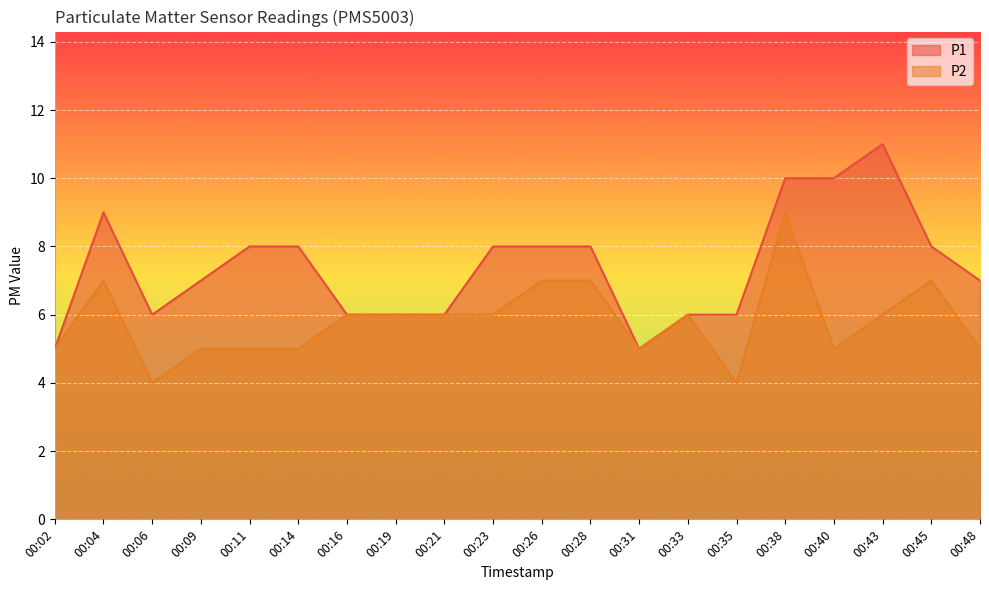

Which category has the lowest value in the P1 series?

00:02